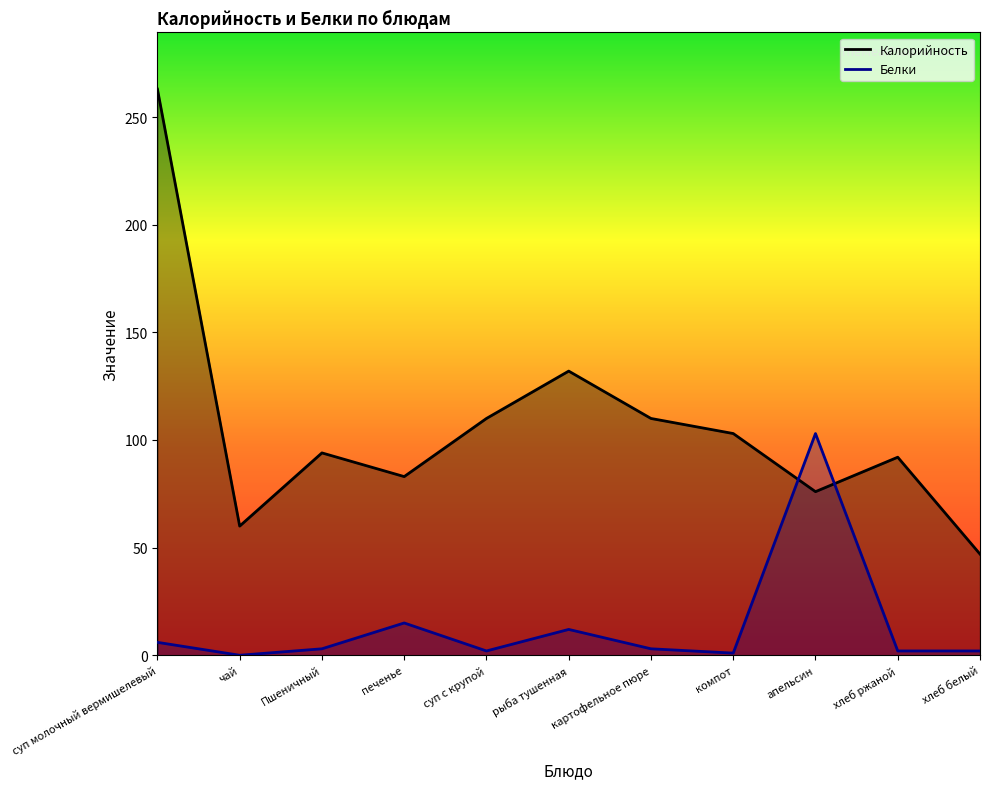

Where is the first local maximum for Калорийность?

Пшеничный